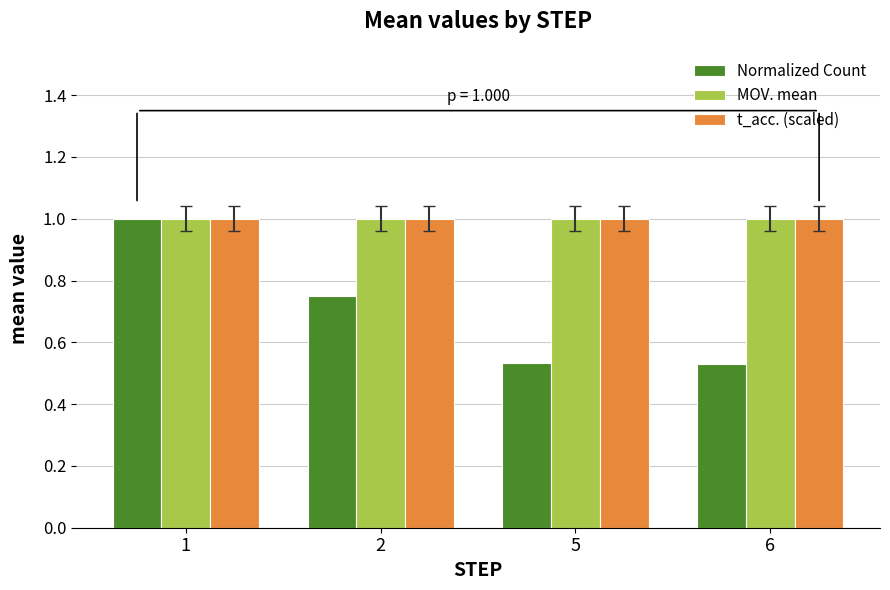

Between 2 and 5, which series saw the biggest shift?

Normalized Count